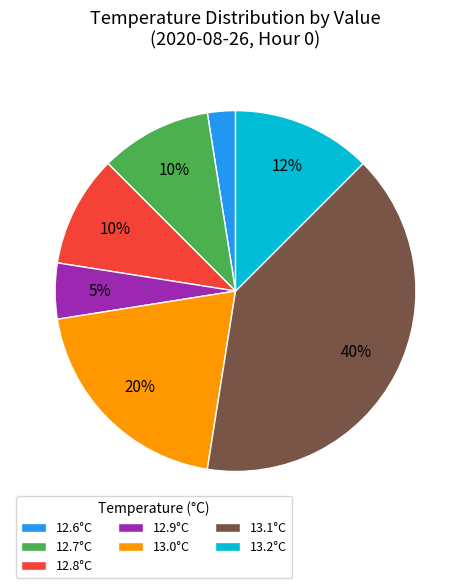

What percentage is the 12.8°C slice, to the nearest percent?

10%